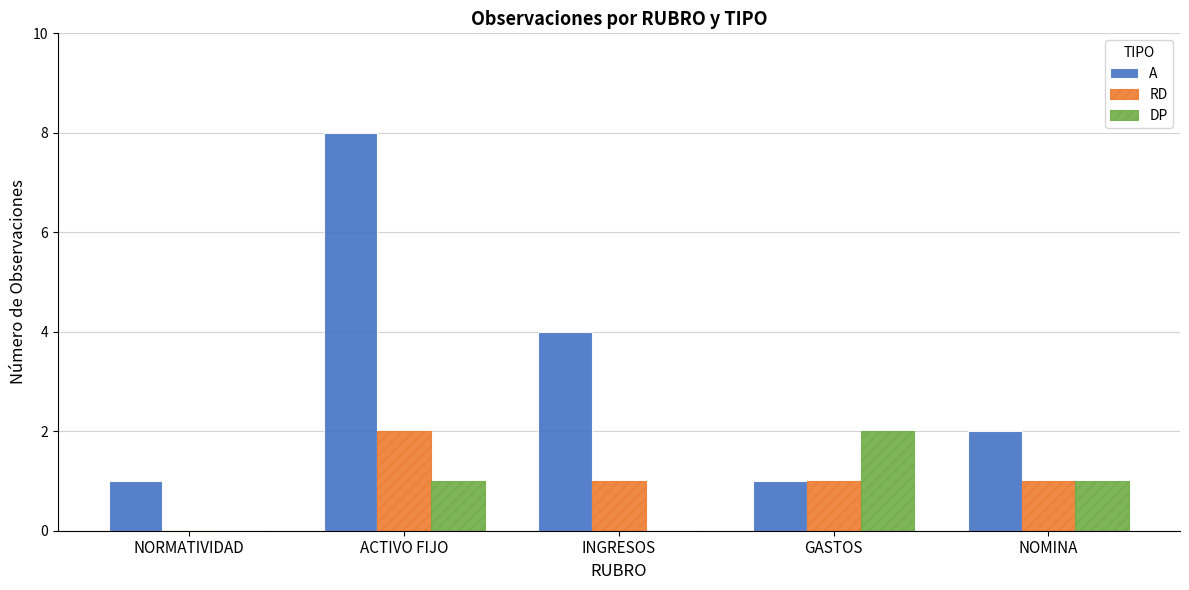

What is the sum of all A values?

16